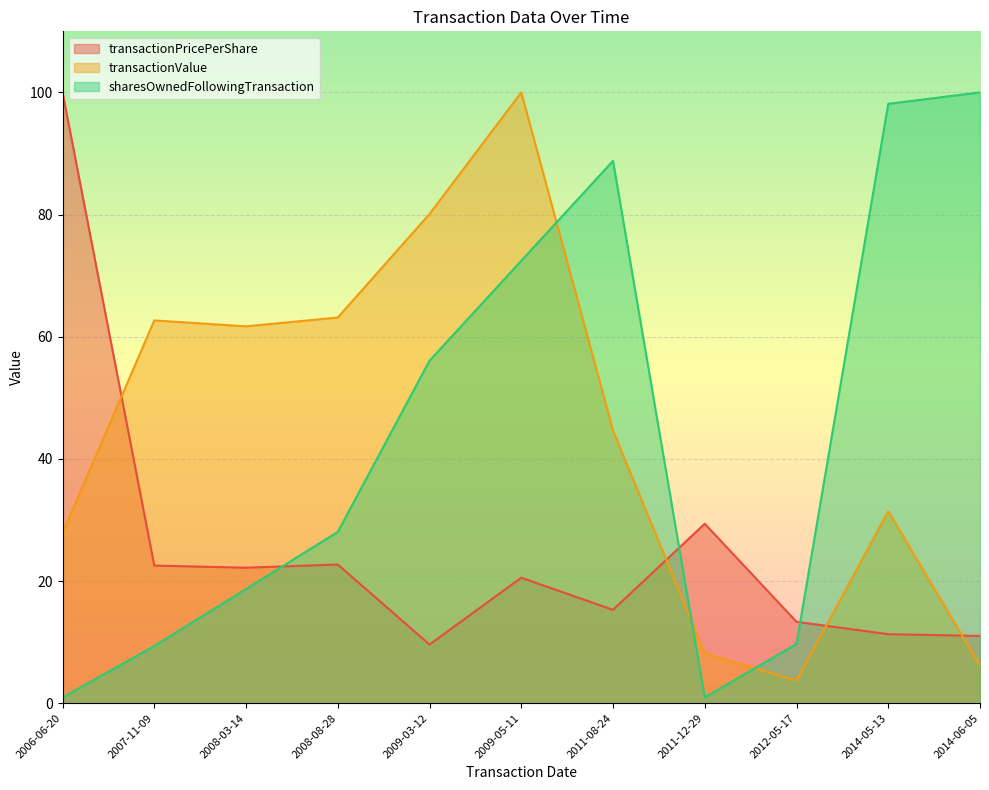

What is the label of the 4th point from the left?

2008-08-28